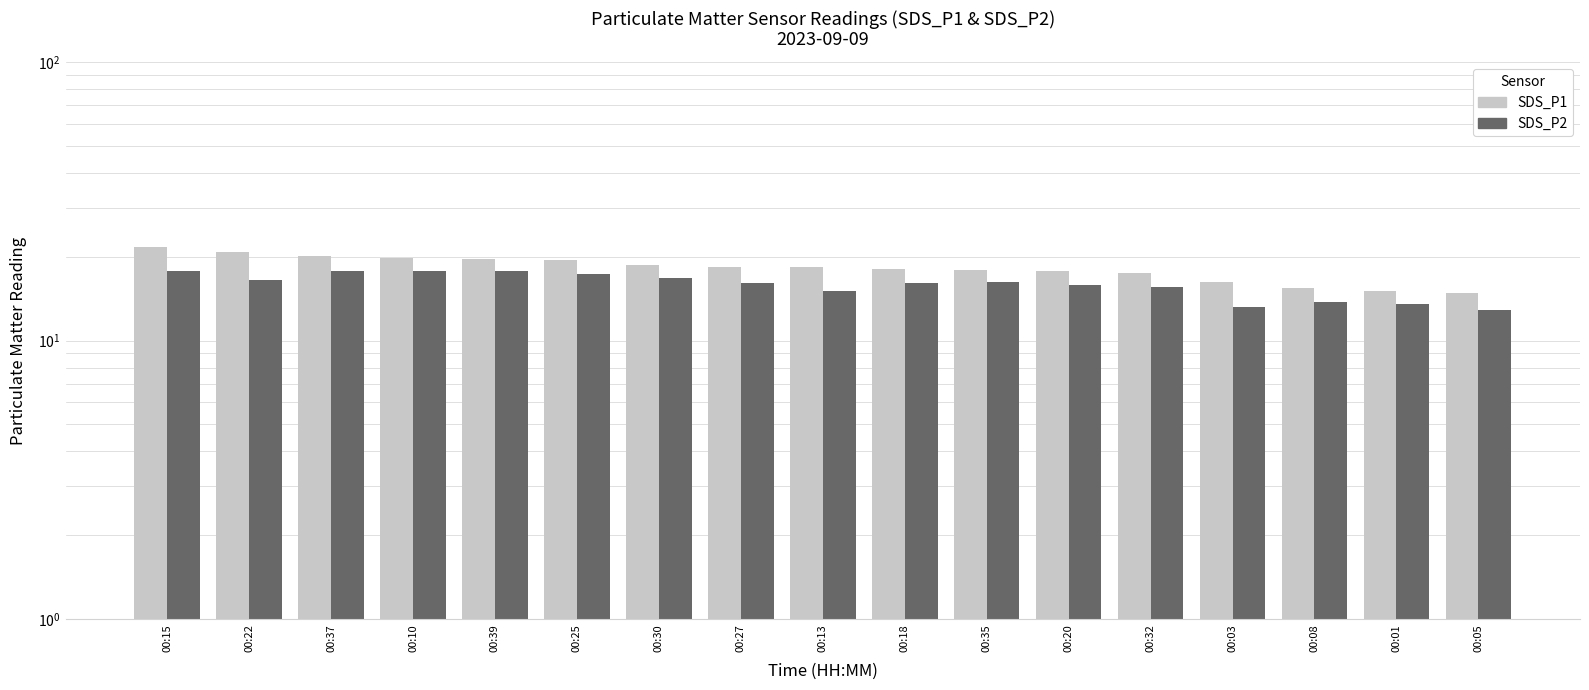

The value of SDS_P1 at 00:32 is 30.2. True or false?

False